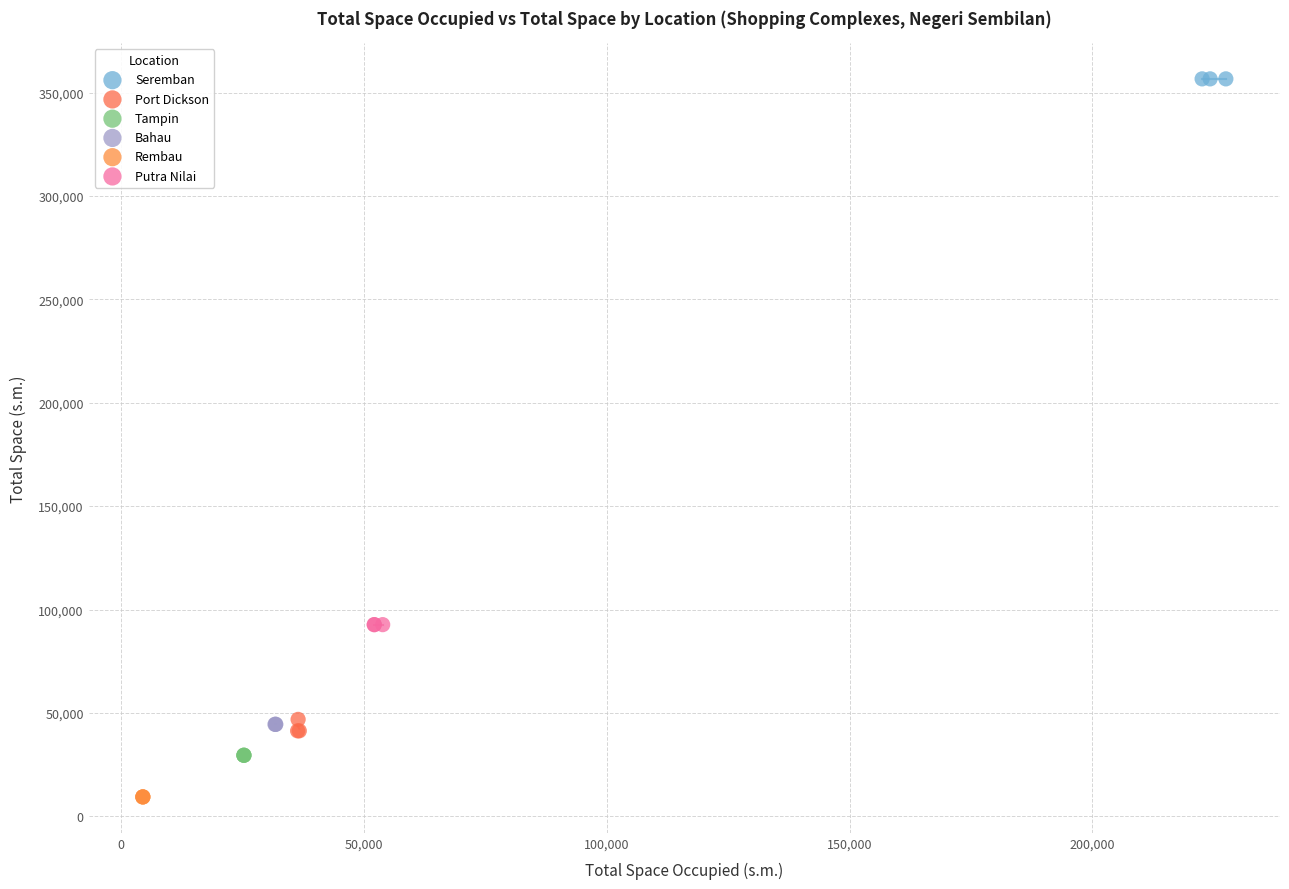

What are all the series names shown in the legend?

Seremban, Port Dickson, Tampin, Bahau, Rembau, Putra Nilai